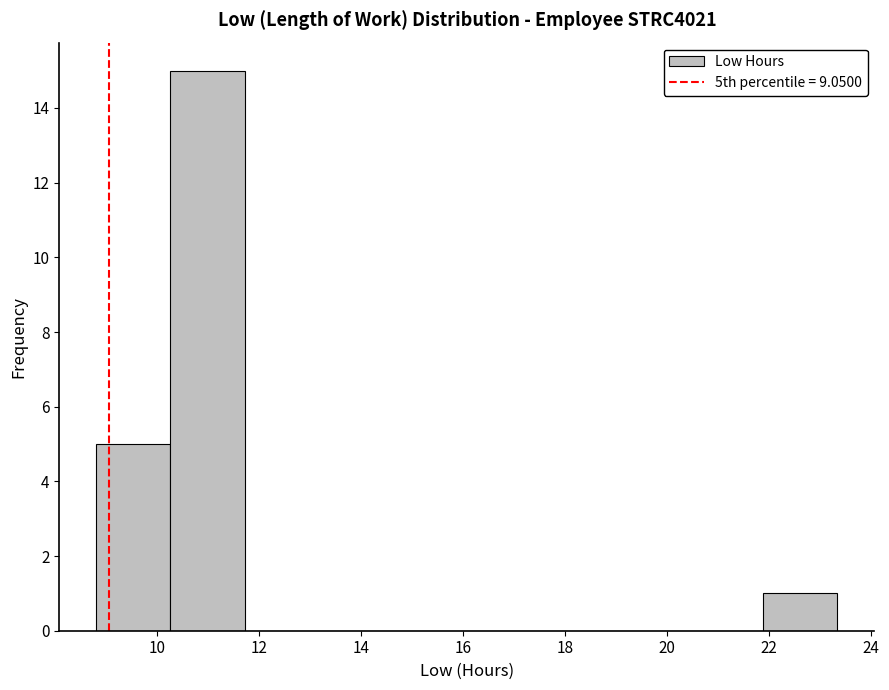

Reading left to right, list every bar in this chart as the range it spans on the x-axis followed by its height. Neither the bar edges nor the heights are printed on the chart, so give them approximately, as read against the axes.

8.8 to 10.2: 5
10.2 to 11.8: 15
11.8 to 13.2: 0
13.2 to 14.6: 0
14.6 to 16.0: 0
16.0 to 17.6: 0
17.6 to 19.0: 0
19.0 to 20.4: 0
20.4 to 21.8: 0
21.8 to 23.4: 1